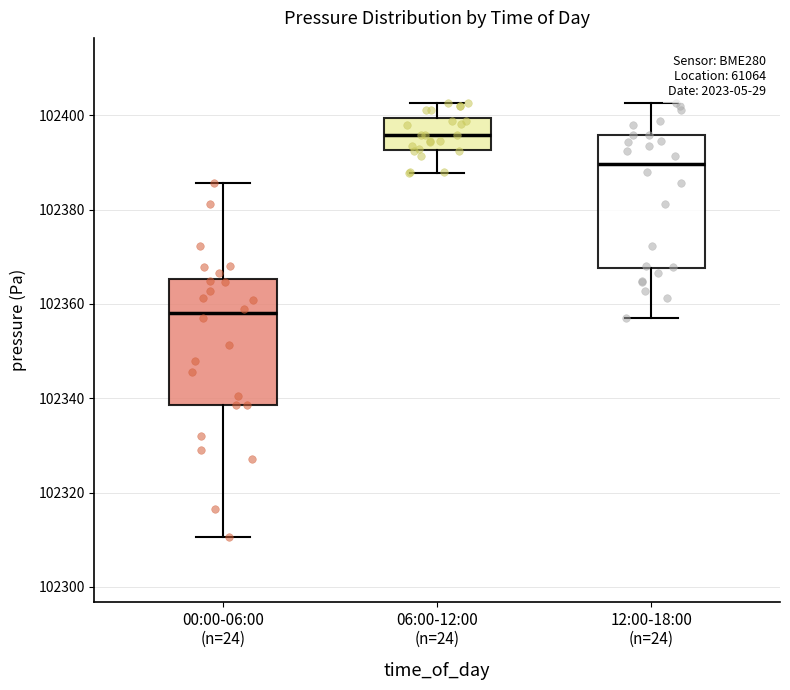

Where is the upper edge of the box for 06:00-12:00 (n=24) on the y-axis? The values are not printed on the chart, so give them approximately, as read against the axis.

102400